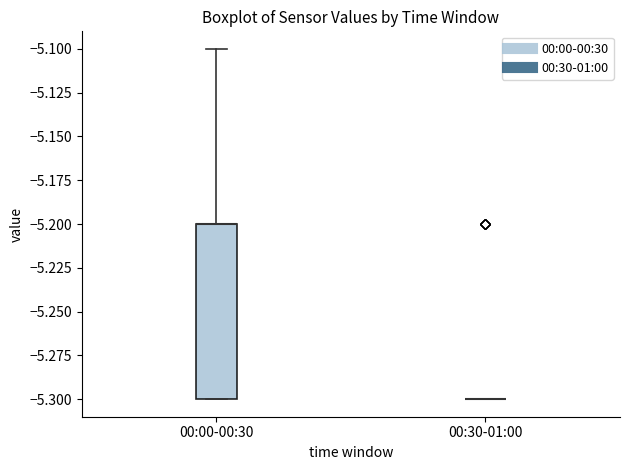

Which box is the tallest, from its lower edge to its upper edge?

00:00-00:30